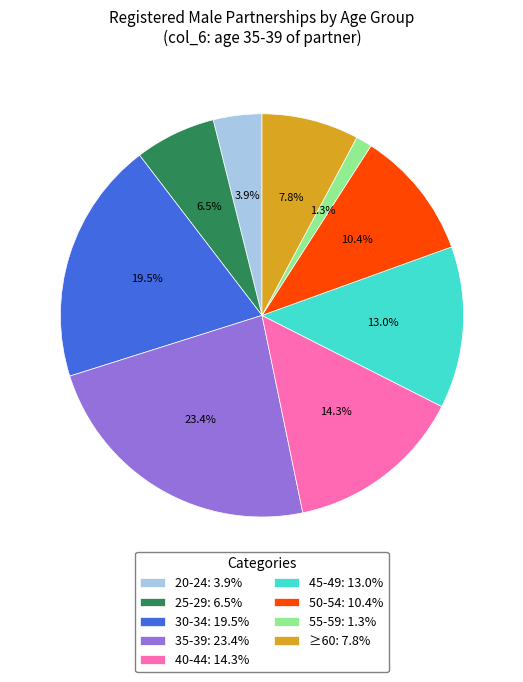

Do 25-29 and 45-49 together represent more than half of the pie?

No